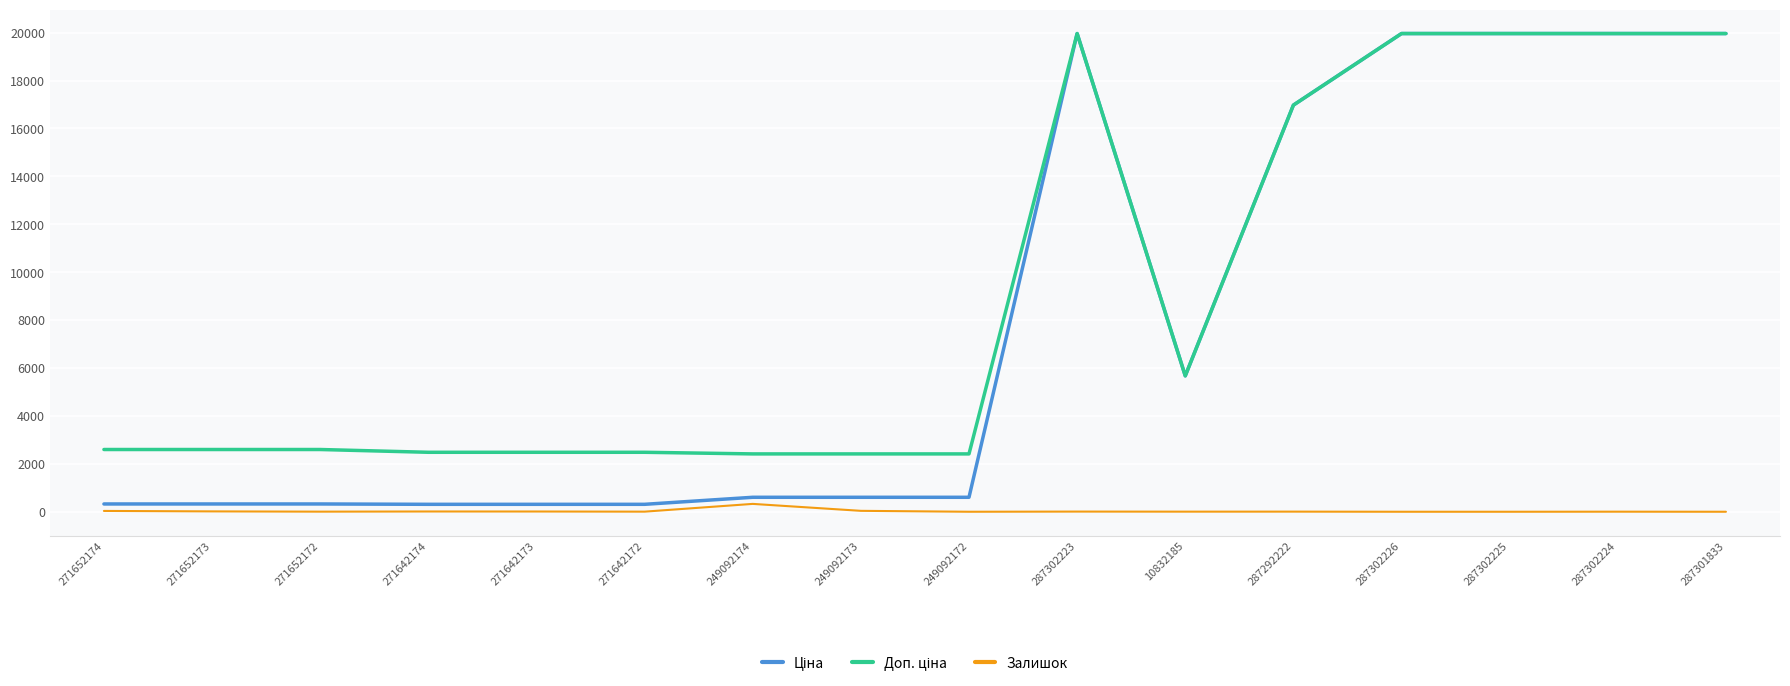

What is the greatest value displayed?

19964.2